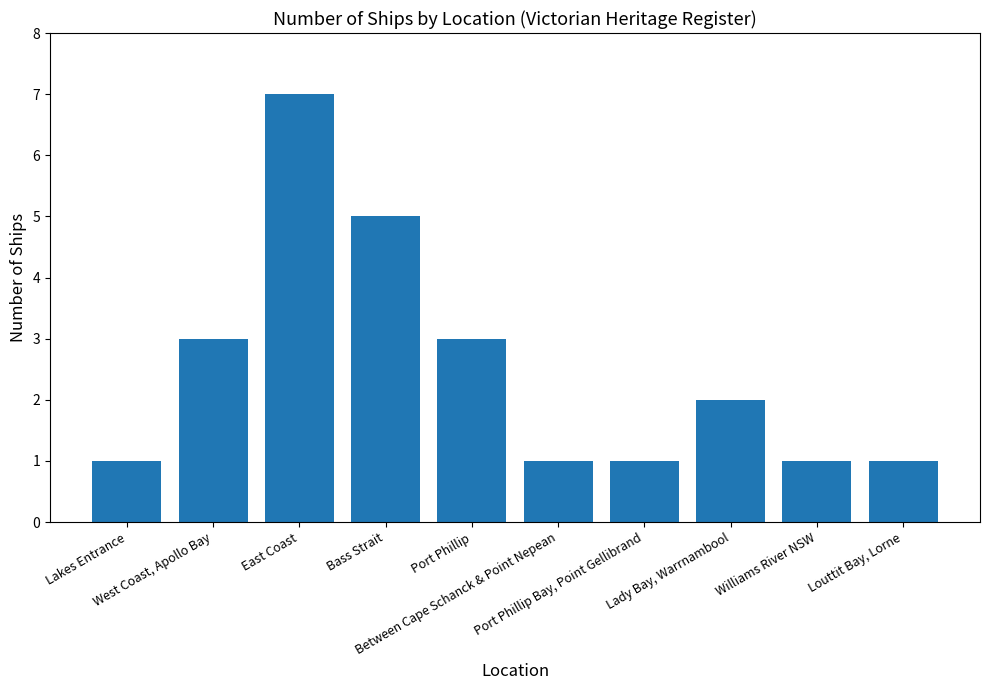

What is the greatest value displayed?

7